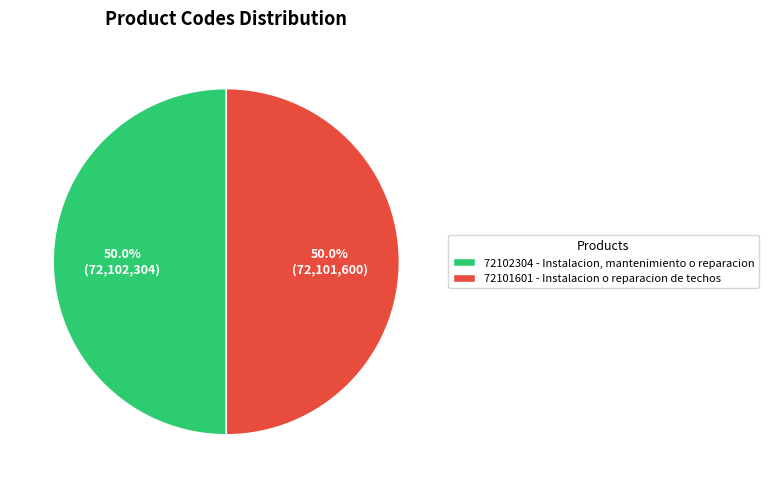

To the nearest percent, what is the average slice percentage?

50%